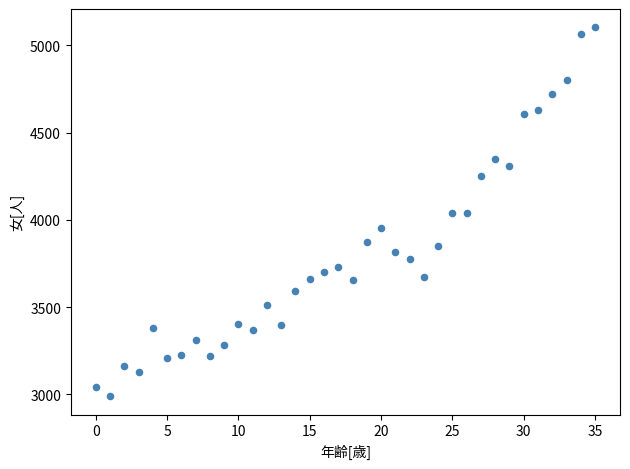

What is the range of Y values (max minus min)?

2113